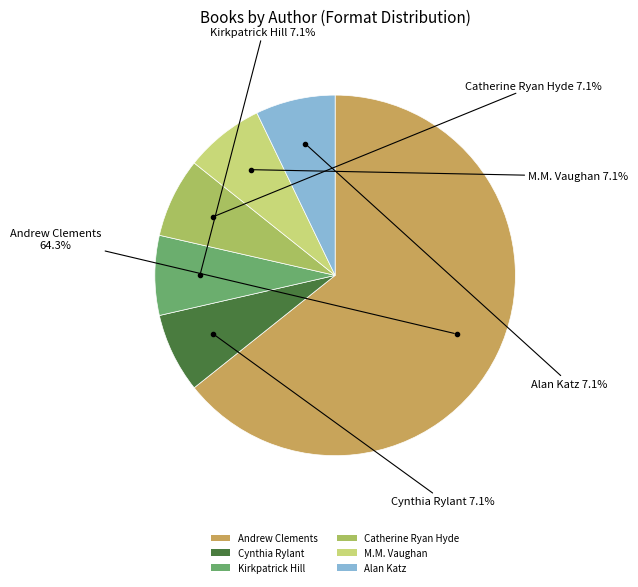

Does any single category account for the majority?

Yes